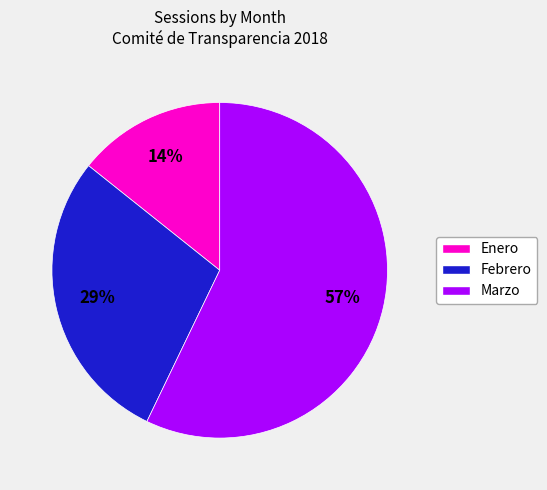

To the nearest percent, what is the difference between the largest and smallest slice percentages?

43%